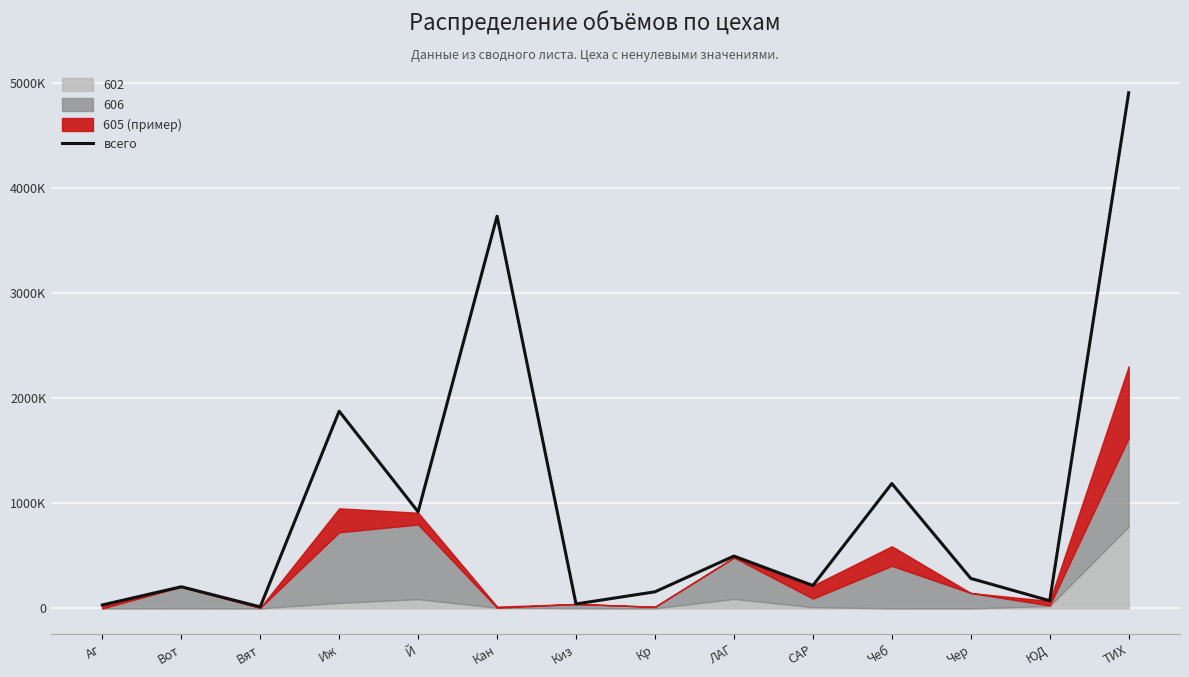

What is the change in value from Вот to САР?

+11902.2